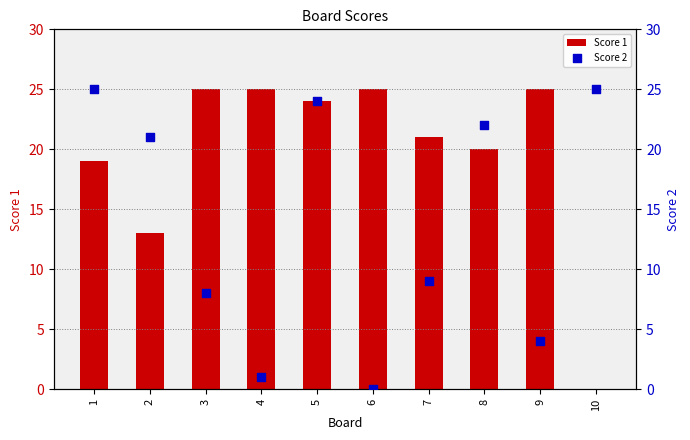

Is the value of Score 1 at 6 greater than the value of Score 2 at 2?

Yes